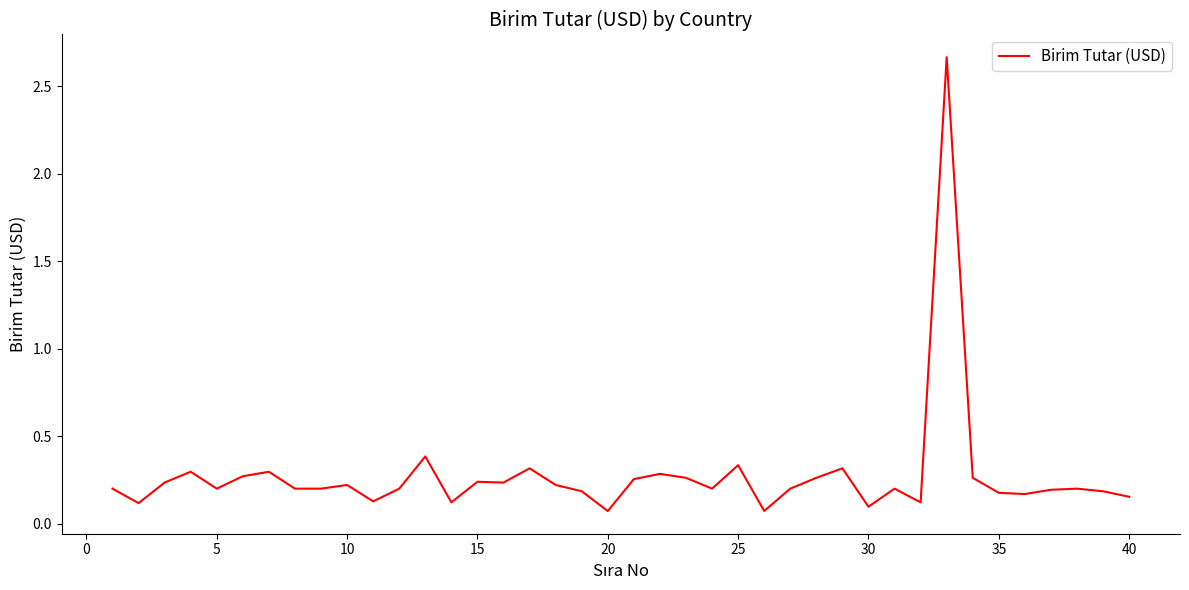

True or false: there are more than 1 points higher than both neighbors.

True